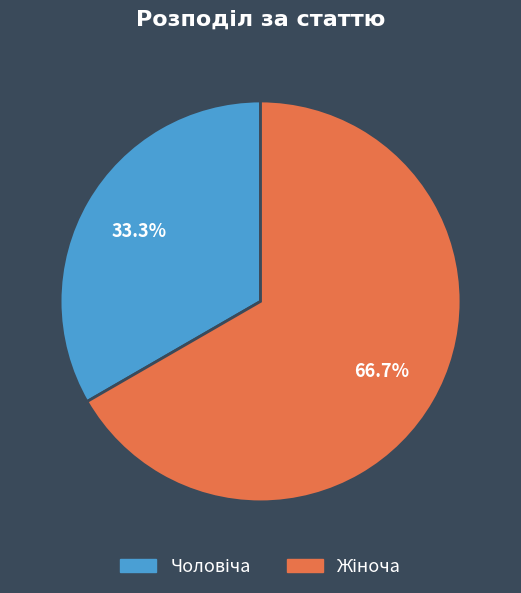

Is there a majority slice in this chart?

Yes